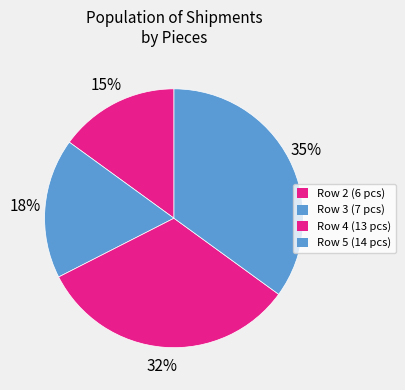

Which slice is the smallest?

Row 2